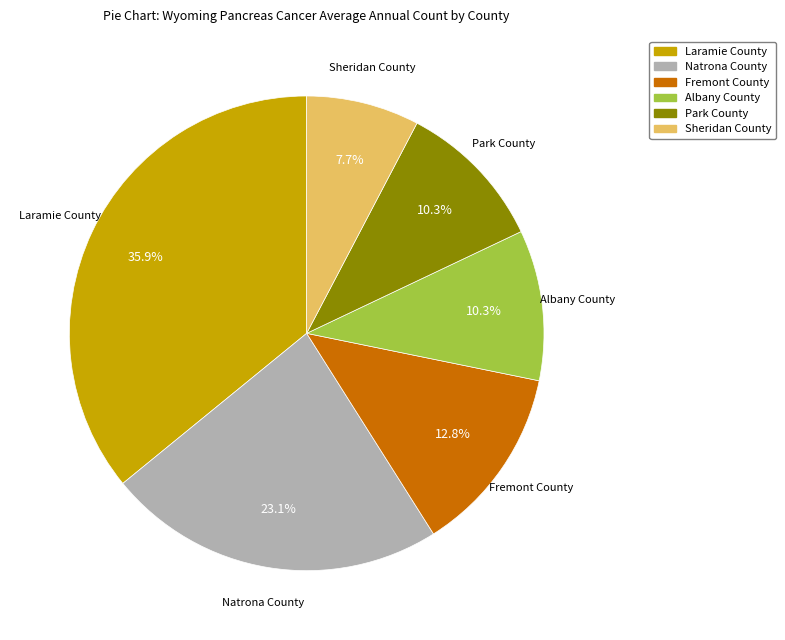

How many slices are in this pie chart?

6